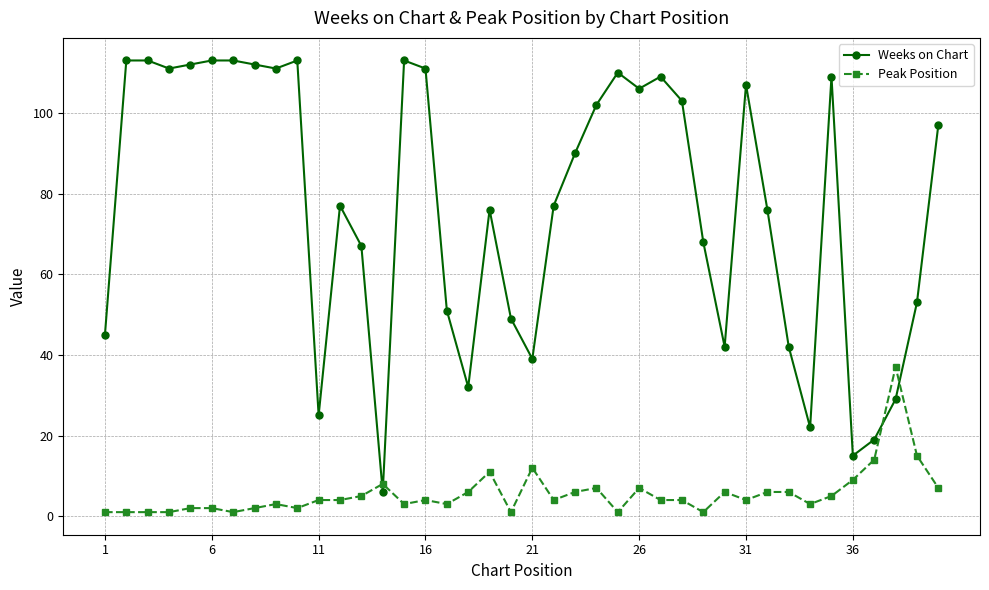

What is the value of the Peak Position point at the 18th from the left?

6